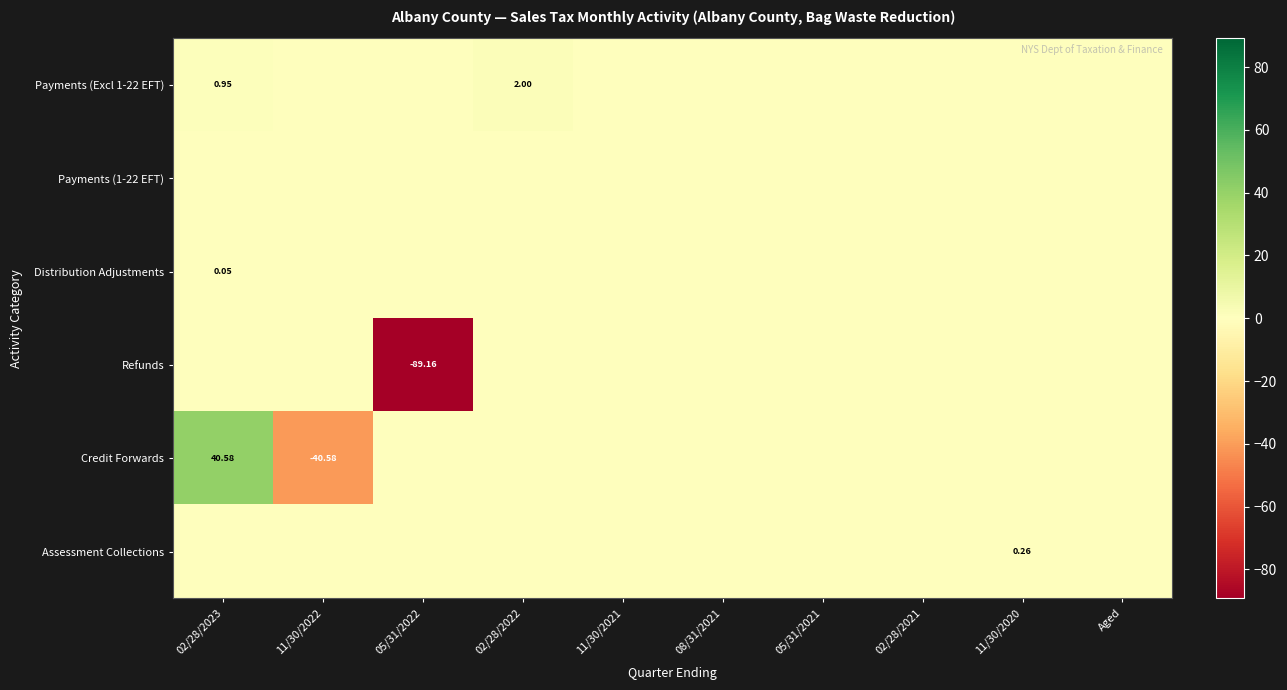

How many values in Payments (Excl 1-22 EFT) are above zero?

2